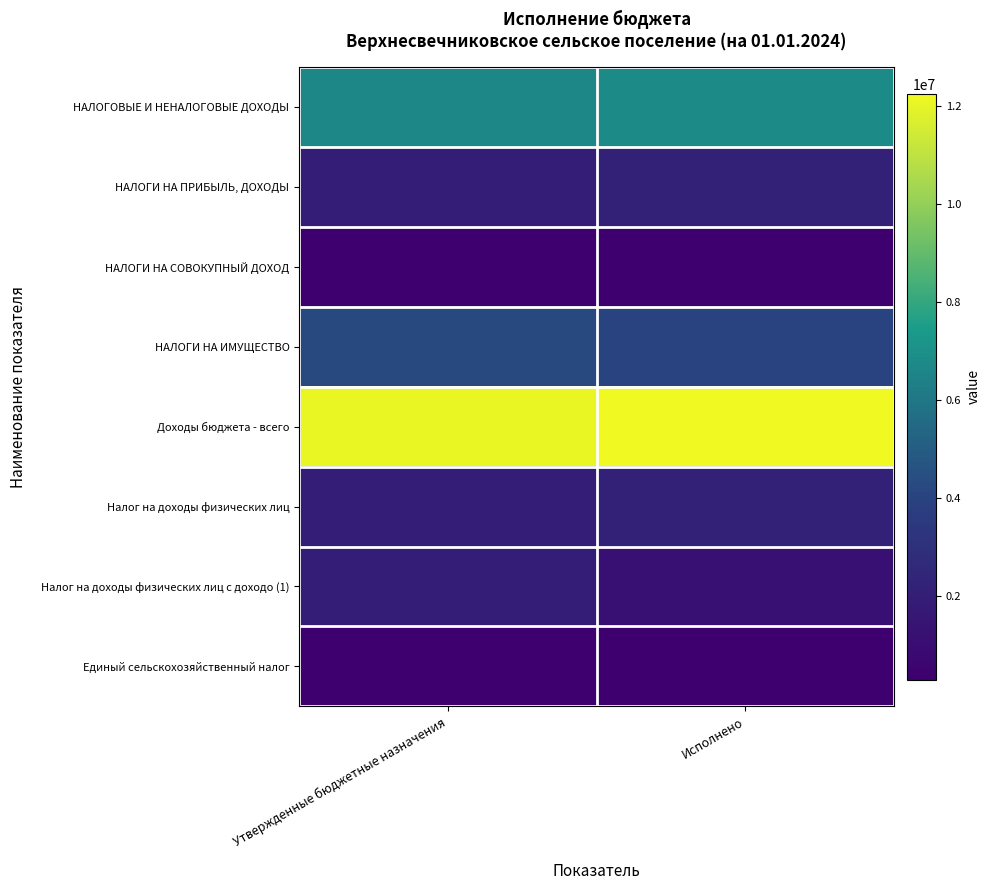

Reading right to left, extract all data points from this chart.

НАЛОГОВЫЕ И НЕНАЛОГОВЫЕ ДОХОДЫ: Исполнено=6805765.9	Утвержденные бюджетные назначения=6663100.0
НАЛОГИ НА ПРИБЫЛЬ, ДОХОДЫ: Исполнено=2157994.4	Утвержденные бюджетные назначения=1929700.0
НАЛОГИ НА СОВОКУПНЫЙ ДОХОД: Исполнено=280495.2	Утвержденные бюджетные назначения=324400.0
НАЛОГИ НА ИМУЩЕСТВО: Исполнено=4005261.8	Утвержденные бюджетные назначения=4233600.0
Доходы бюджета - всего: Исполнено=12258546.9	Утвержденные бюджетные назначения=12115880.9
Налог на доходы физических лиц: Исполнено=2157994.4	Утвержденные бюджетные назначения=1929700.0
Налог на доходы физических лиц с доходо (1): Исполнено=1202563.2	Утвержденные бюджетные назначения=1929700.0
Единый сельскохозяйственный налог: Исполнено=280495.2	Утвержденные бюджетные назначения=324400.0